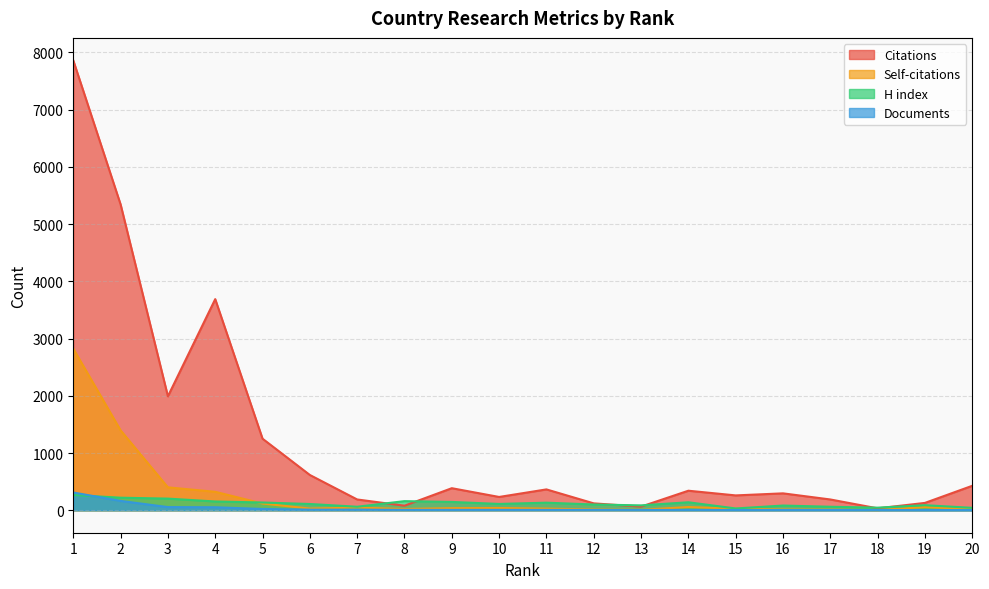

How many values in the Self-citations series are below 36?

10